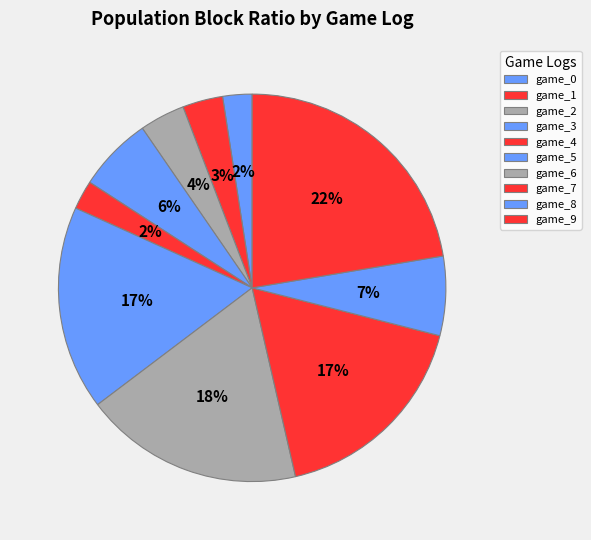

How many slices are in this pie chart?

10